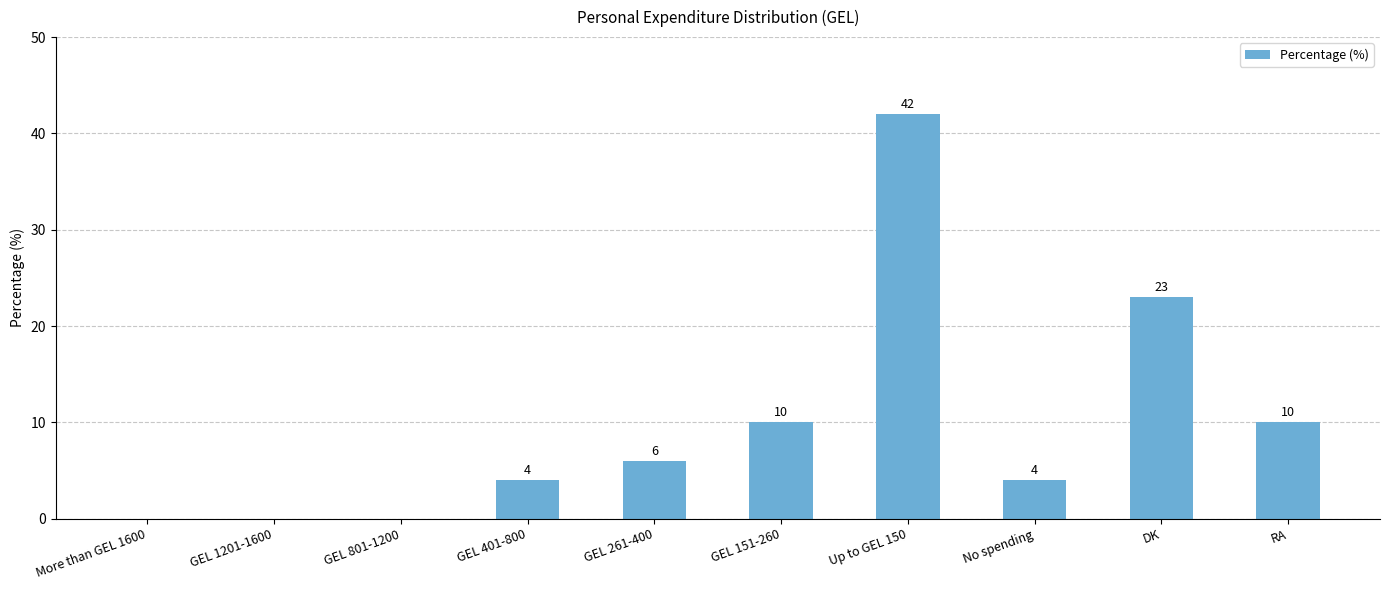

Reading left to right, transcribe all the data shown in this chart.

0	0	0	4	6	10	42	4	23	10